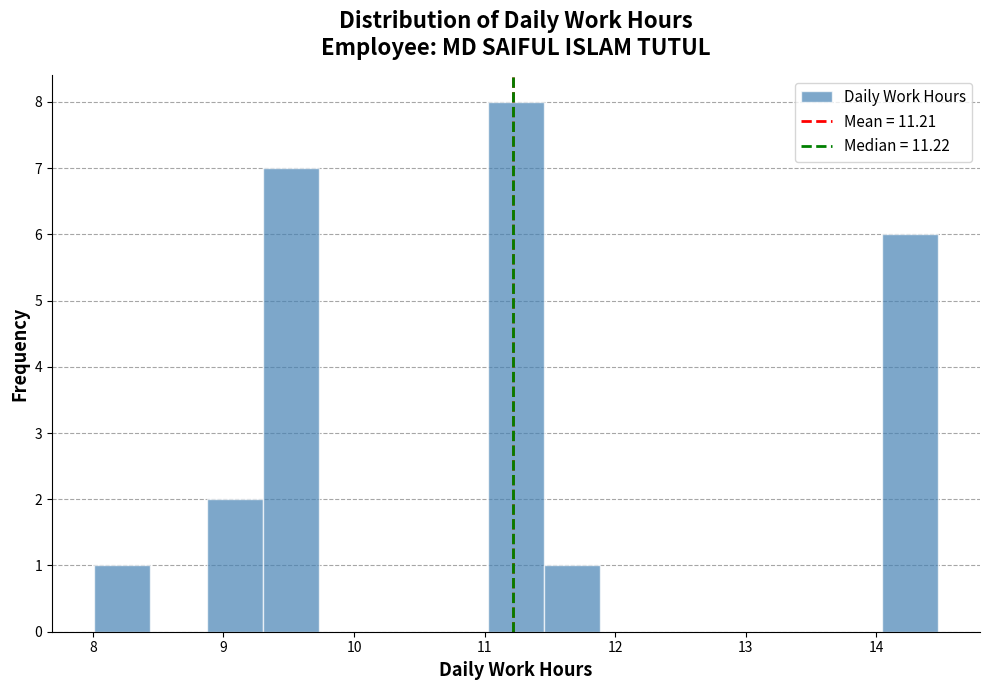

Reading left to right, transcribe this chart: for each bar, give the range it covers on the x-axis and its height. Neither the bar edges nor the heights are printed on the chart, so give them approximately, as read against the axes.

8.0 to 8.4: 1
8.4 to 8.9: 0
8.9 to 9.3: 2
9.3 to 9.7: 7
9.7 to 10.2: 0
10.2 to 10.6: 0
10.6 to 11.0: 0
11.0 to 11.5: 8
11.5 to 11.9: 1
11.9 to 12.3: 0
12.3 to 12.7: 0
12.7 to 13.2: 0
13.2 to 13.6: 0
13.6 to 14.0: 0
14.0 to 14.5: 6